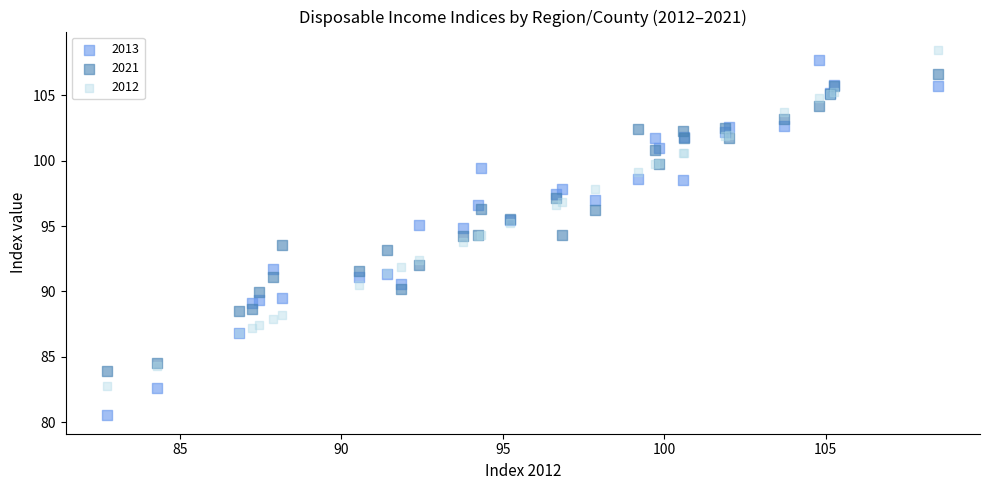

What is the X range (max minus min) for the scatter plot?

25.8